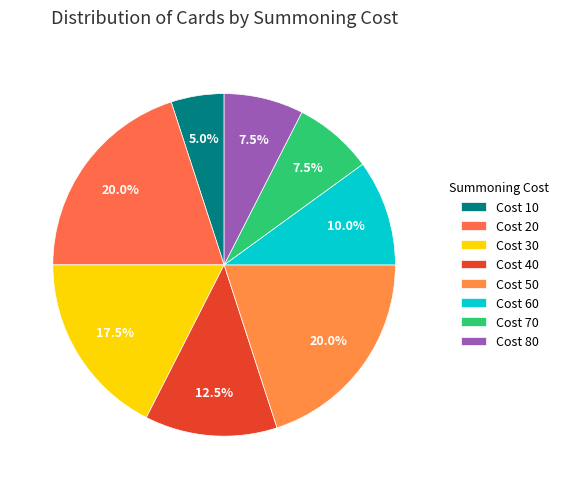

How many slices are in this pie chart?

8